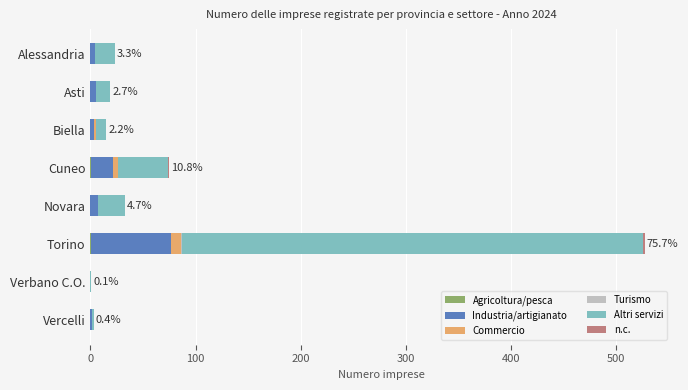

At which category is the sum across all series the highest?

Torino